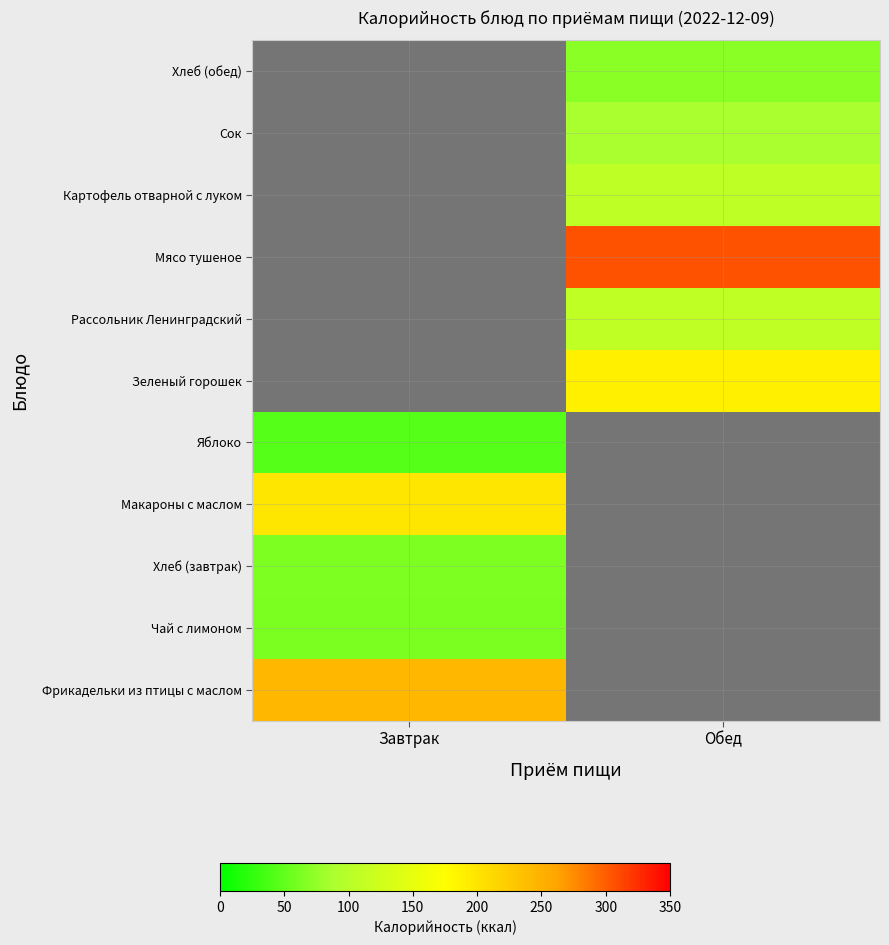

Which label corresponds to the largest value in the chart?

Обед